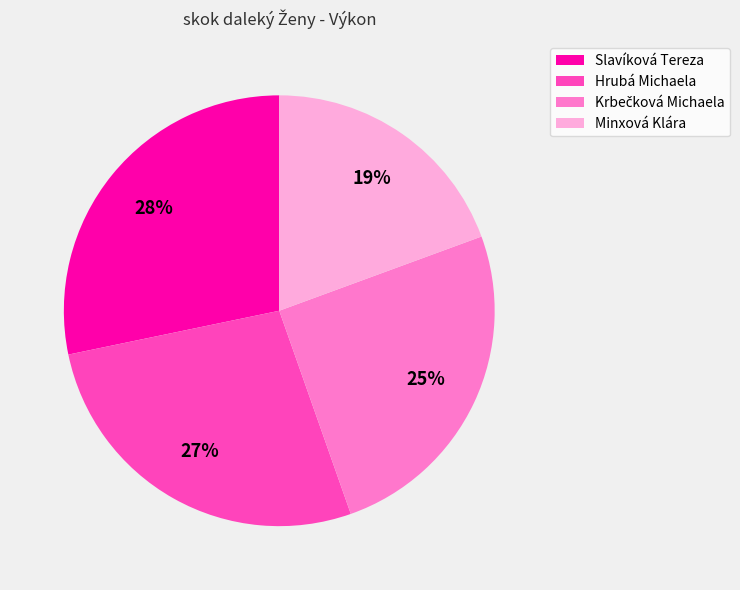

Combined, do Slavíková Tereza and Minxová Klára account for over 50%?

No